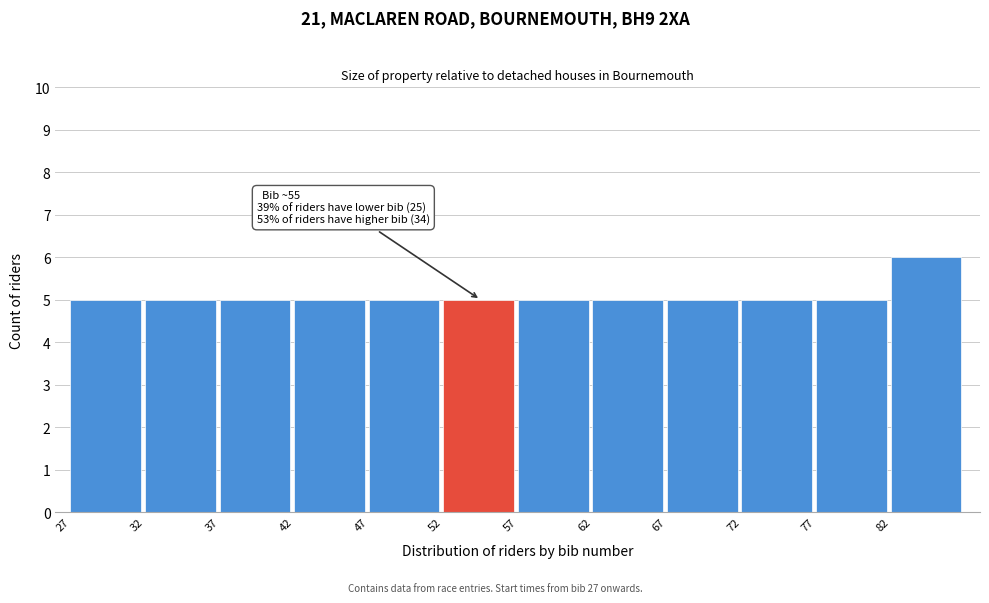

Which range on the x-axis has the tallest bar?

82 to 87